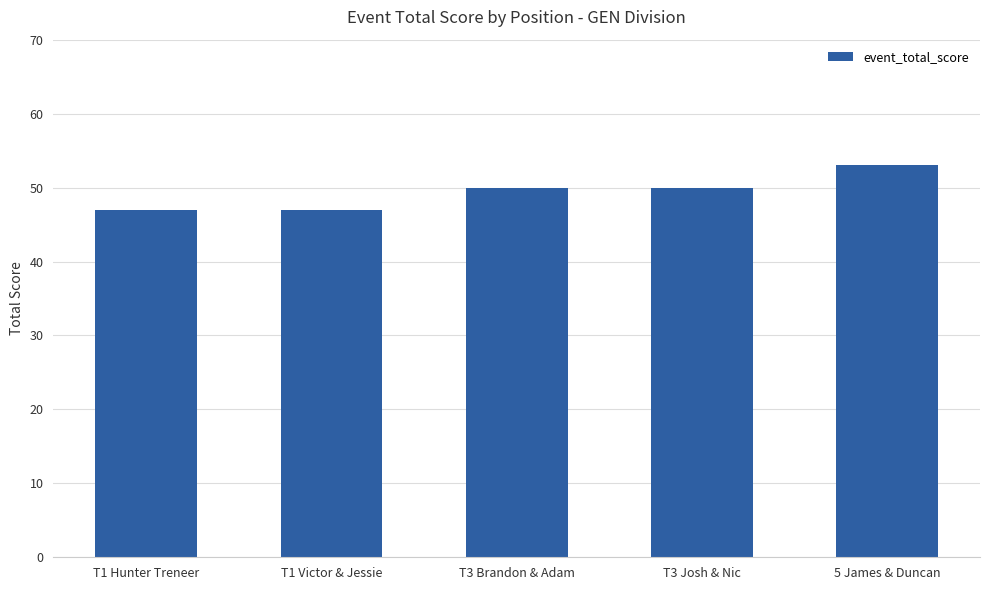

Reading left to right, what are all the values shown in this chart?

T1 Hunter Treneer=47	T1 Victor & Jessie=47	T3 Brandon & Adam=50	T3 Josh & Nic=50	5 James & Duncan=53